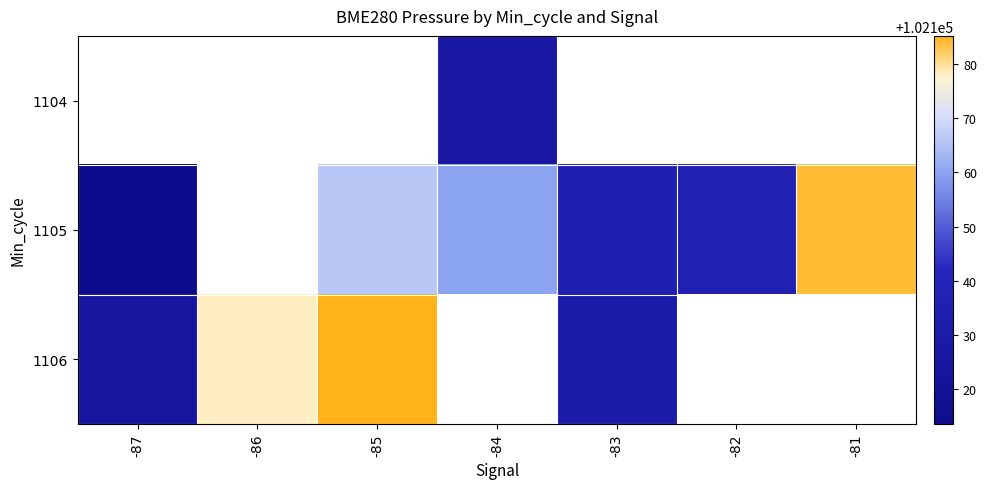

How many categories are shown in the chart?

7